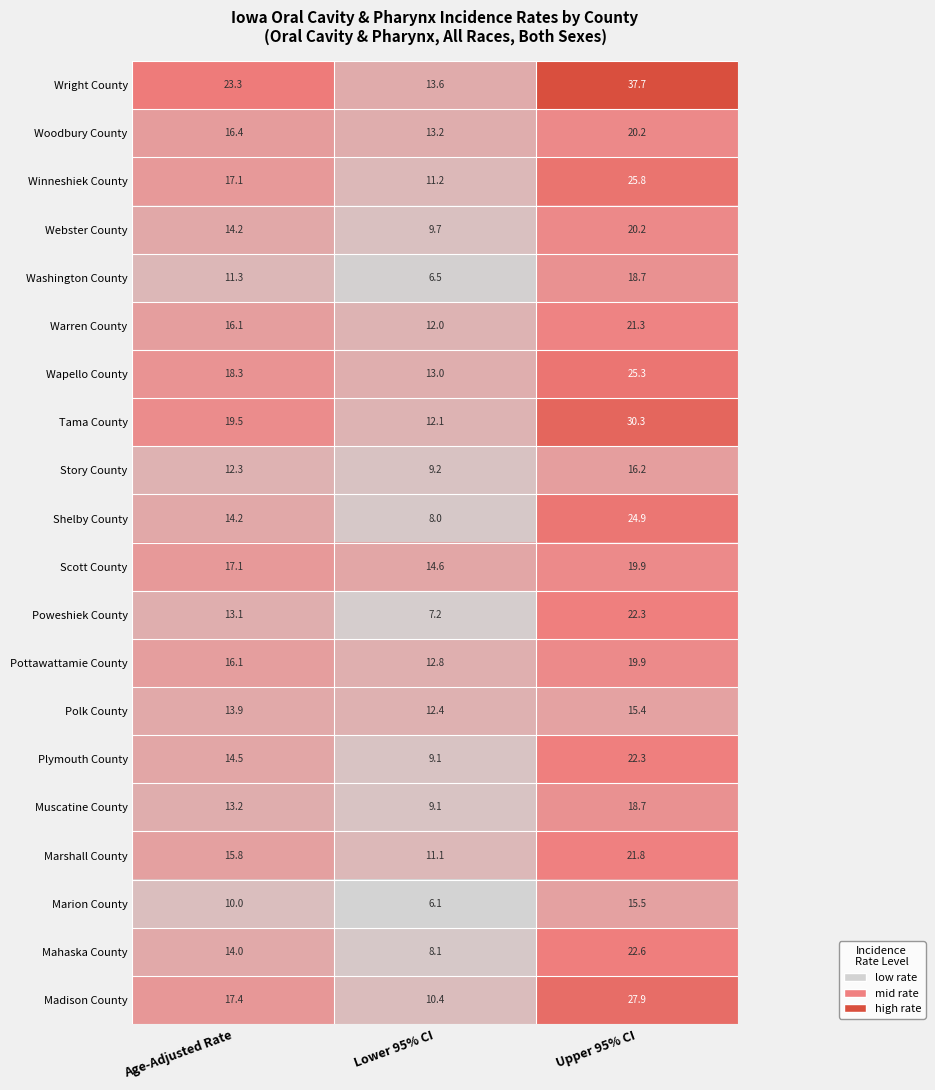

What is the average value of the Pottawattamie County series?

16.3